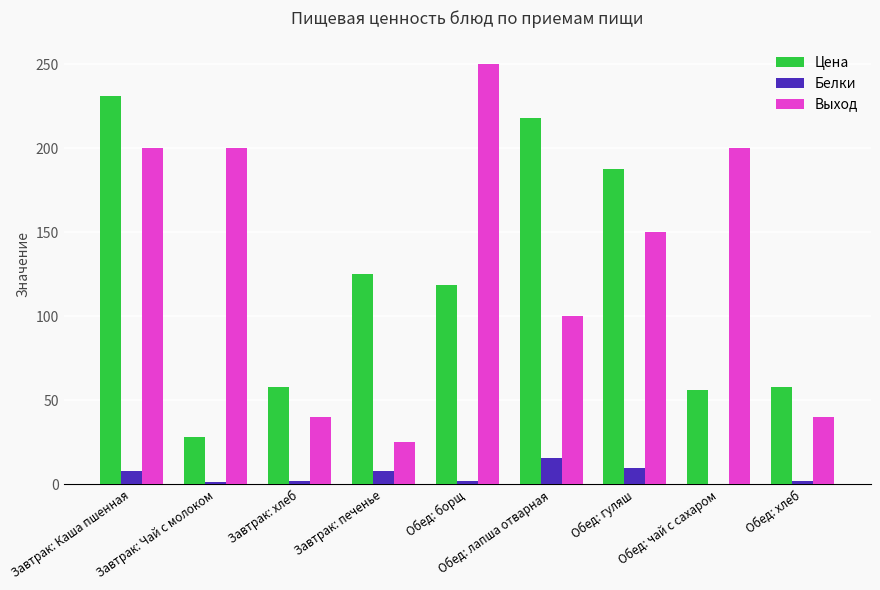

What is the highest value of the Цена series?

230.9